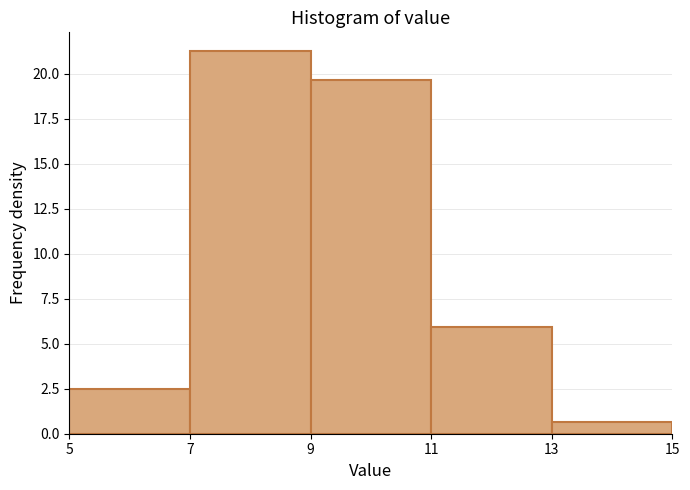

Reading left to right, transcribe this chart: for each bar, give the range it covers on the x-axis and its height. The values are not printed on the chart, so give them approximately, as read against the axis.

5 to 7: 2.5
7 to 9: 21.5
9 to 11: 19.5
11 to 13: 6.0
13 to 15: 0.5